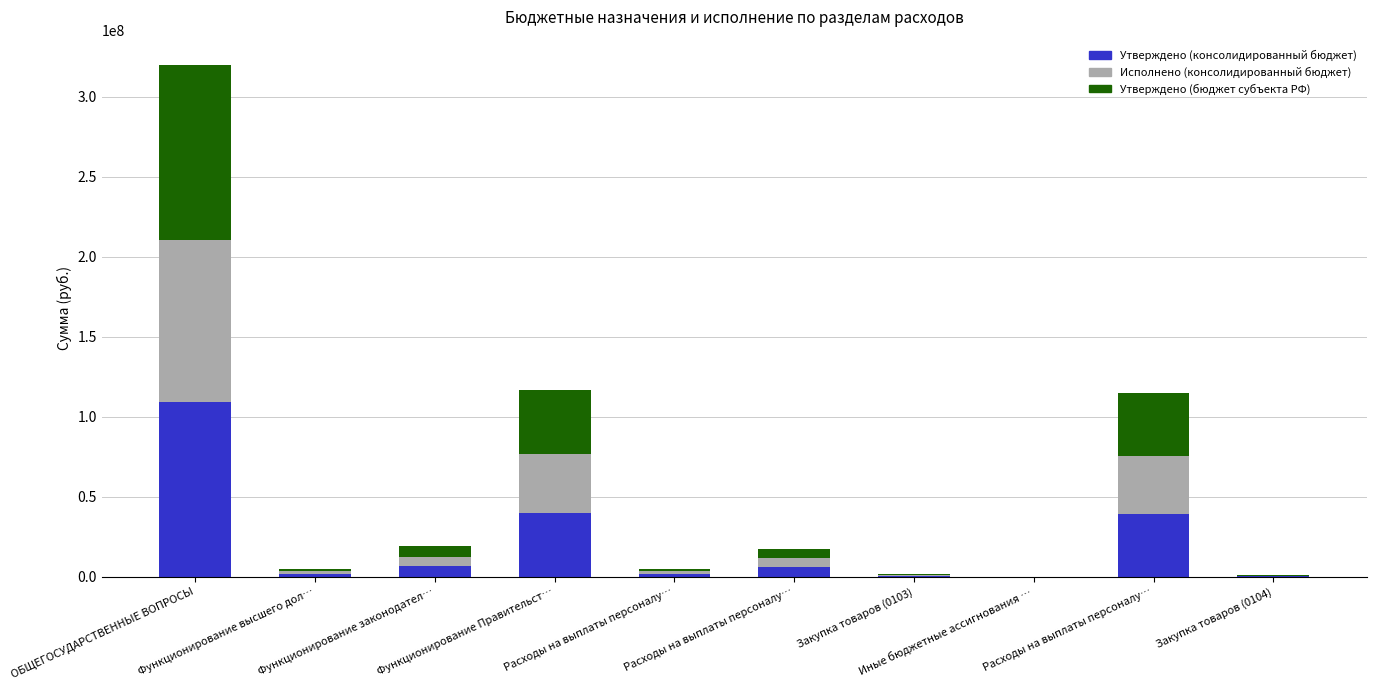

Does the chart contain stacked bars?

Yes